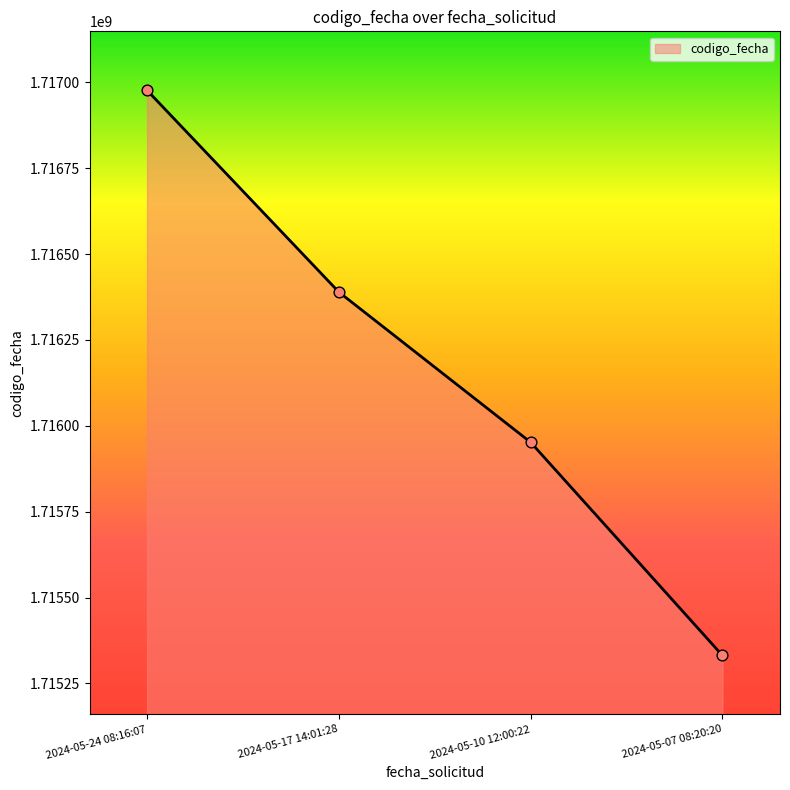

What is the change in value from 2024-05-17 14:01:28 to 2024-05-10 12:00:22?

-437329